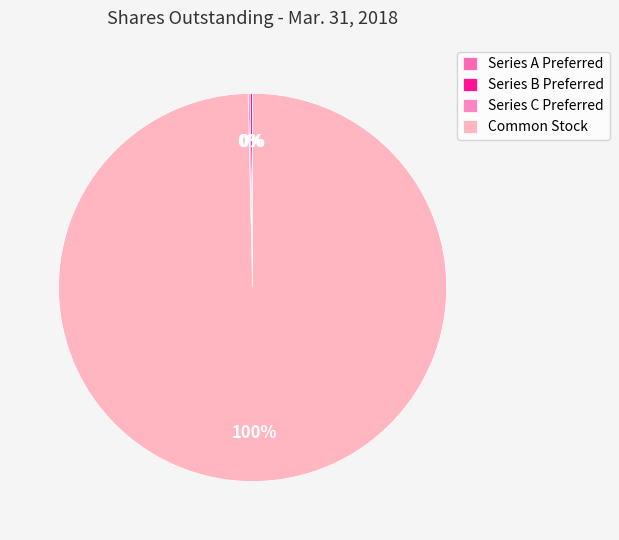

What percentage do Series C Preferred and Common Stock together represent?

99.8%